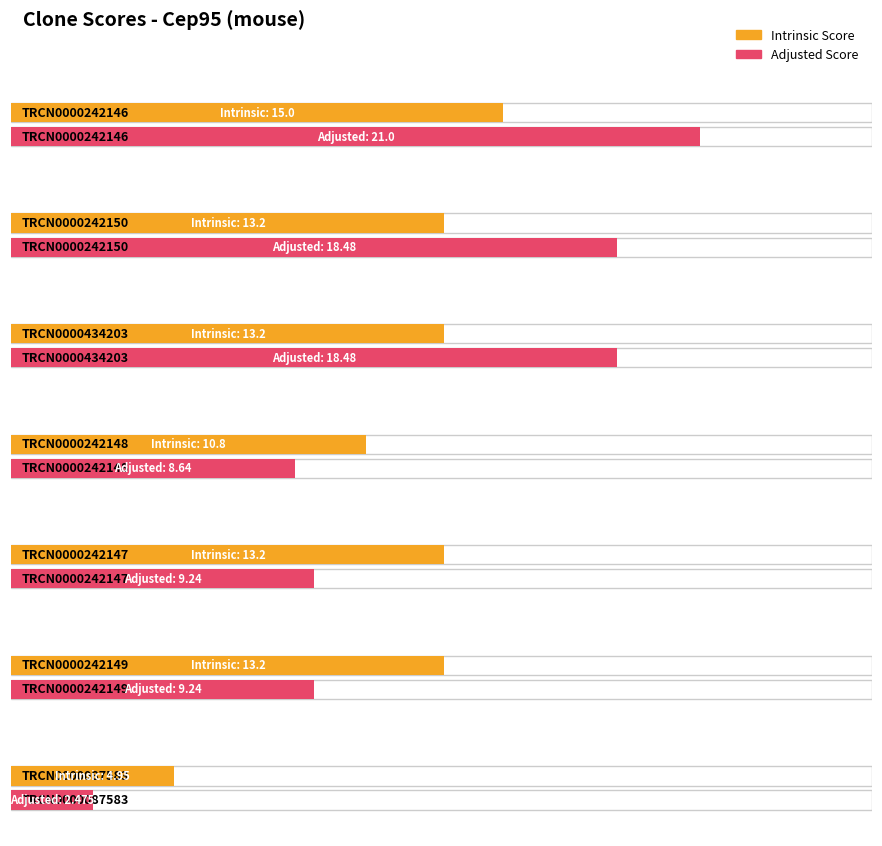

Where is Adjusted Score nearest to the value 11?

TRCN0000242147